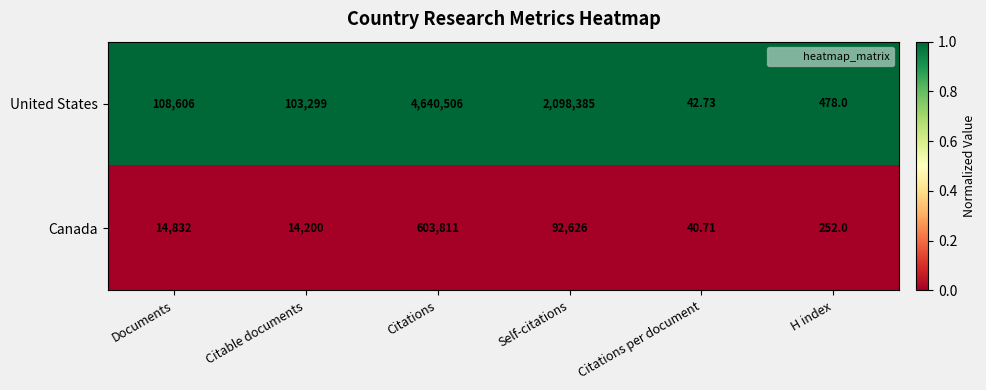

Where is Canada nearest to the value 301925?

Self-citations